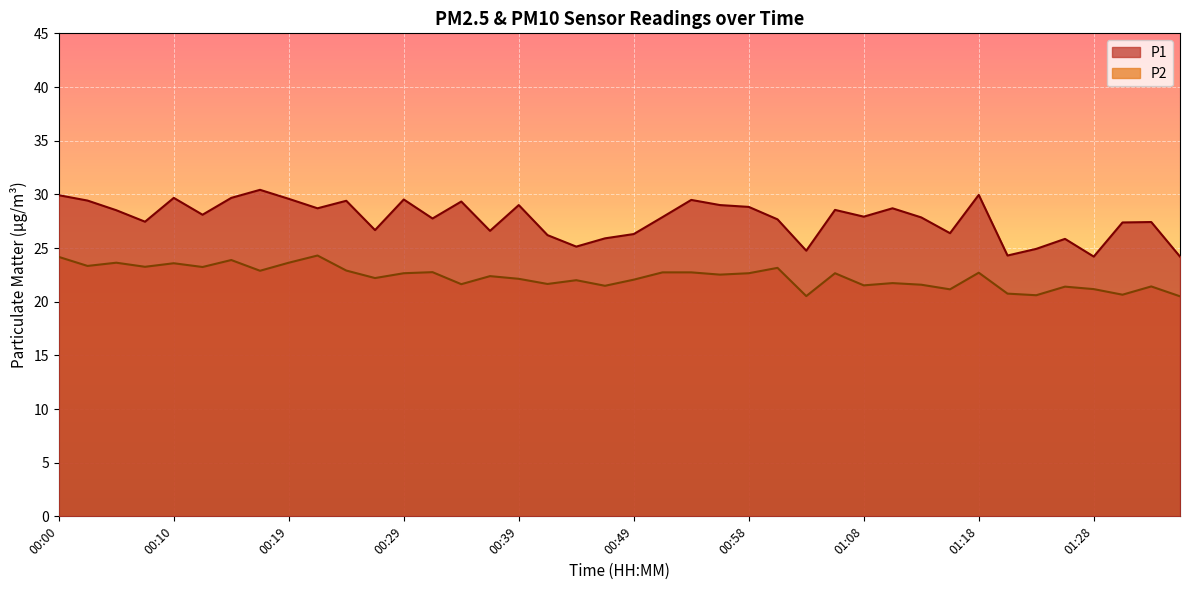

What is the maximum value shown in the chart?

30.4